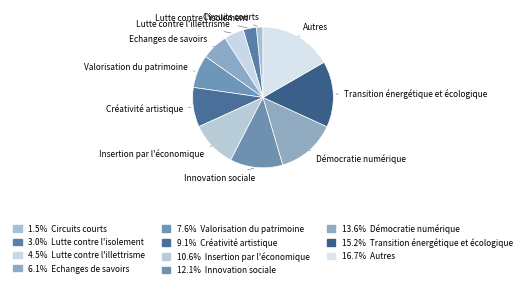

Rank the categories by value from lowest to highest.

Circuits courts, Lutte contre l'isolement, Lutte contre l'illettrisme, Echanges de savoirs, Valorisation du patrimoine, Créativité artistique, Insertion par l'économique, Innovation sociale, Démocratie numérique, Transition énergétique et écologique, Autres